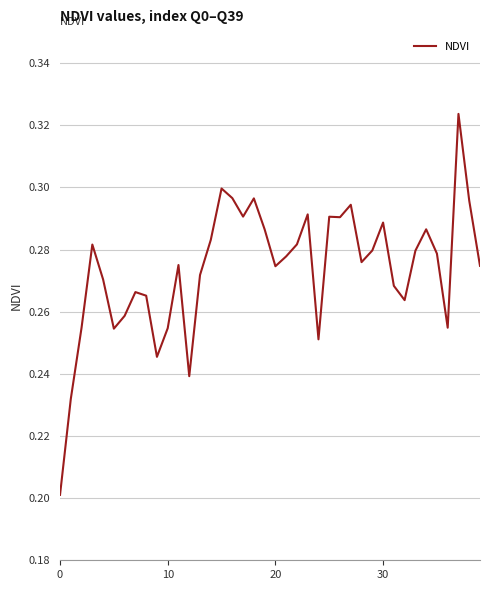

What is the label of the 11th point from the right?

29